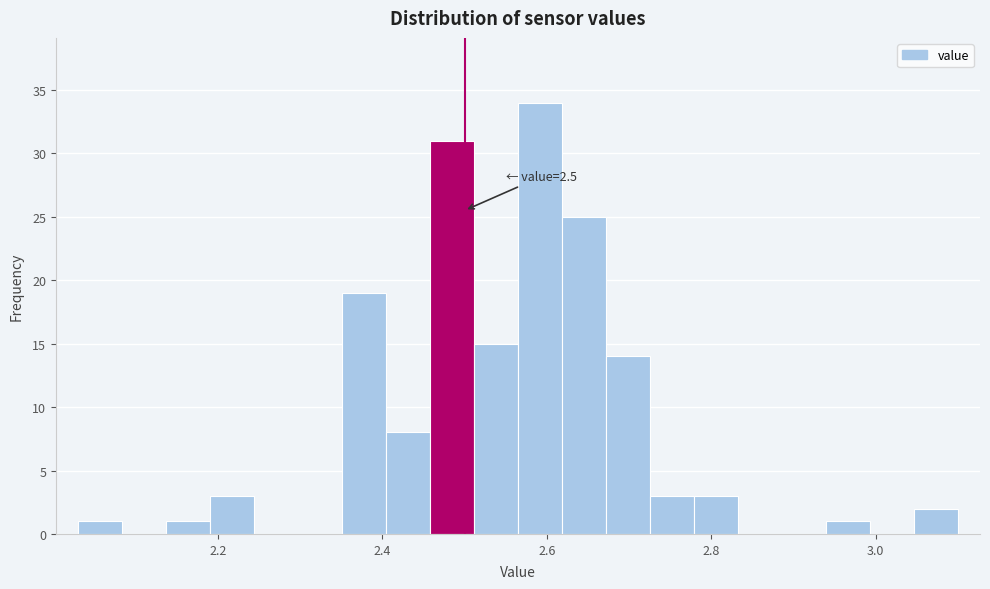

Read against the x-axis, roughly where is the centre of the tallest bar?

2.60